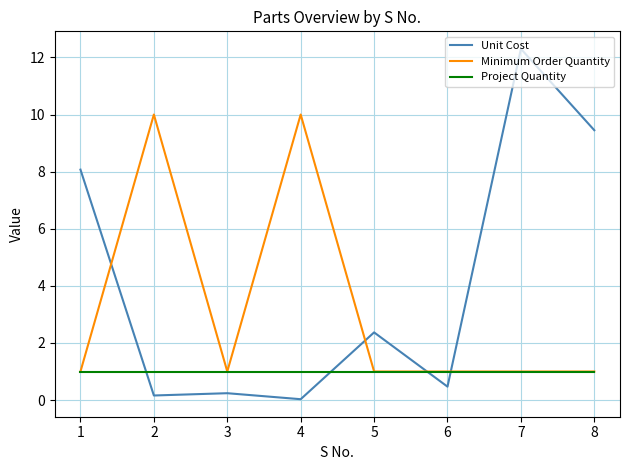

Which series has the largest total across all categories?

Unit Cost